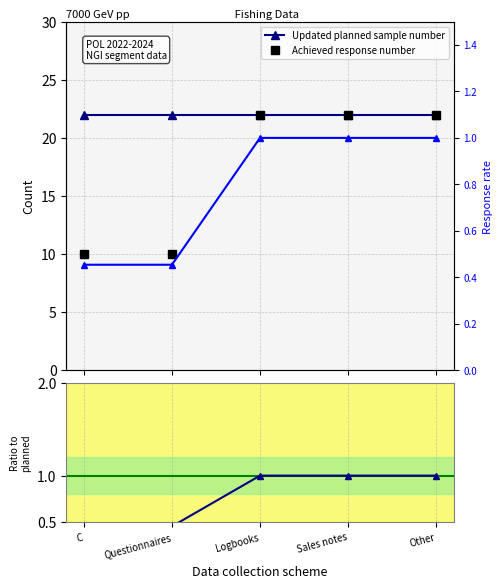

At how many categories does at least one series exceed 12?

5